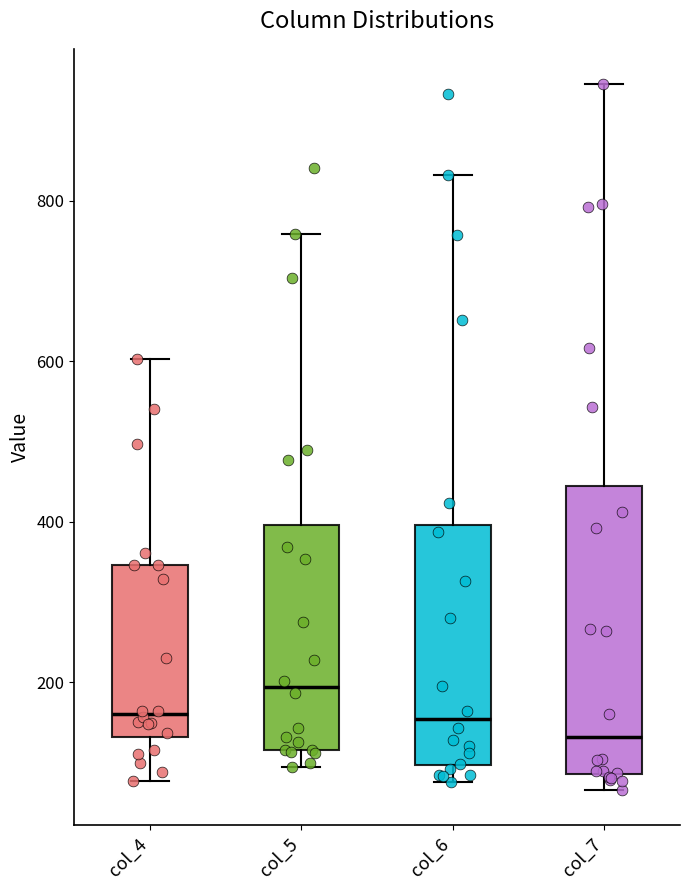

Reading left to right, transcribe this box plot: for each box, give where its median line is, the range the box spans, and where its two whiskers end, as read against the y-axis. The values are not printed on the chart, so give them approximately, as read against the axis.

col_4: median 160, box 140 to 340, whiskers 80 to 600
col_5: median 200, box 120 to 400, whiskers 100 to 760
col_6: median 160, box 100 to 400, whiskers 80 to 840
col_7: median 140, box 80 to 440, whiskers 60 to 940